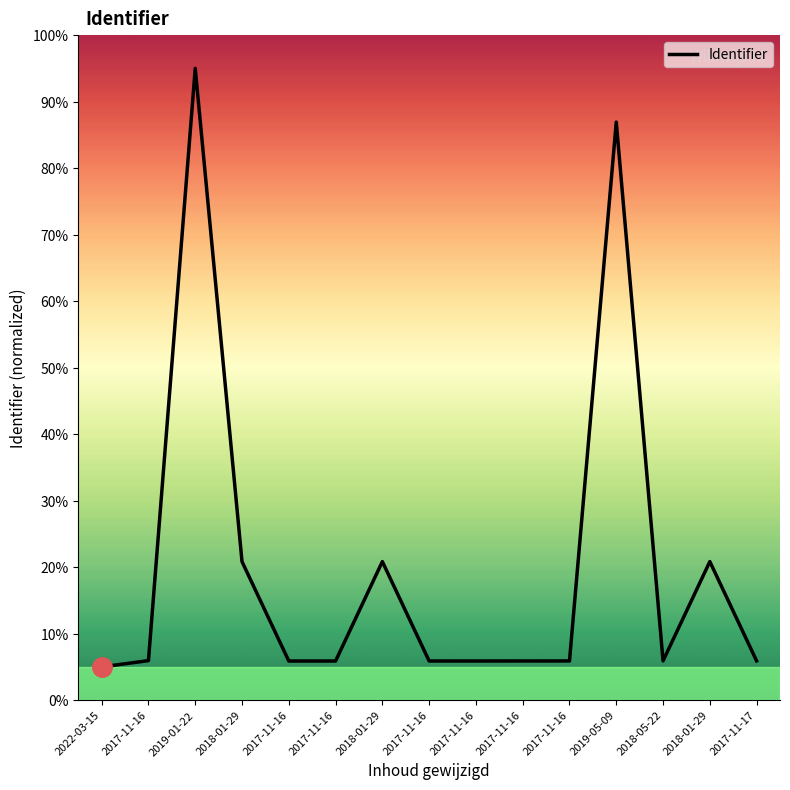

How many lines are shown in the chart?

1